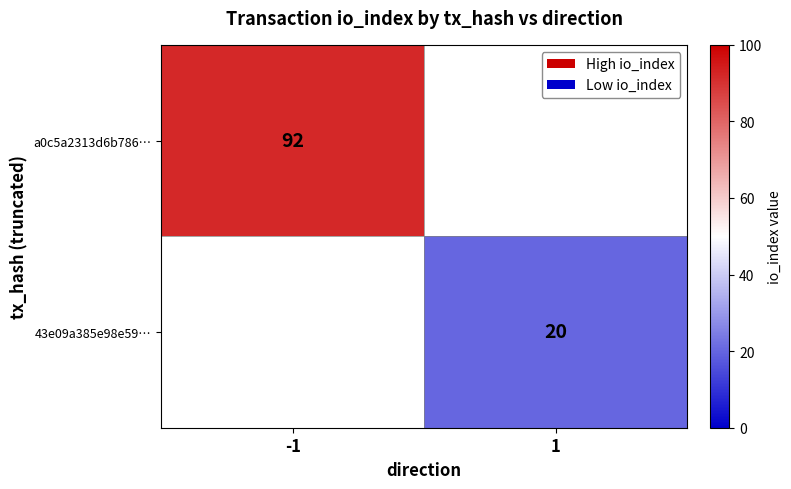

At how many categories does at least one series exceed 91?

1